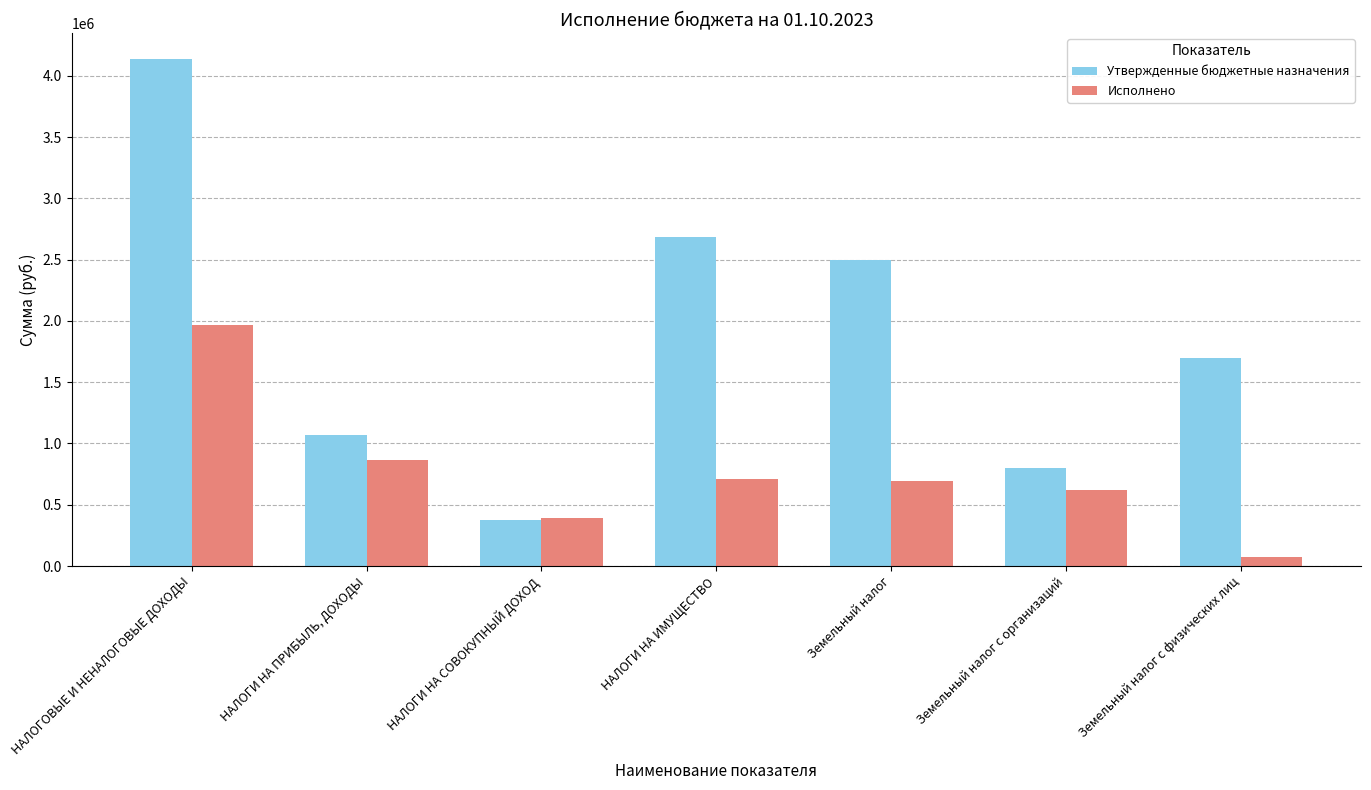

At which label does Исполнено reach its peak?

НАЛОГОВЫЕ И НЕНАЛОГОВЫЕ ДОХОДЫ